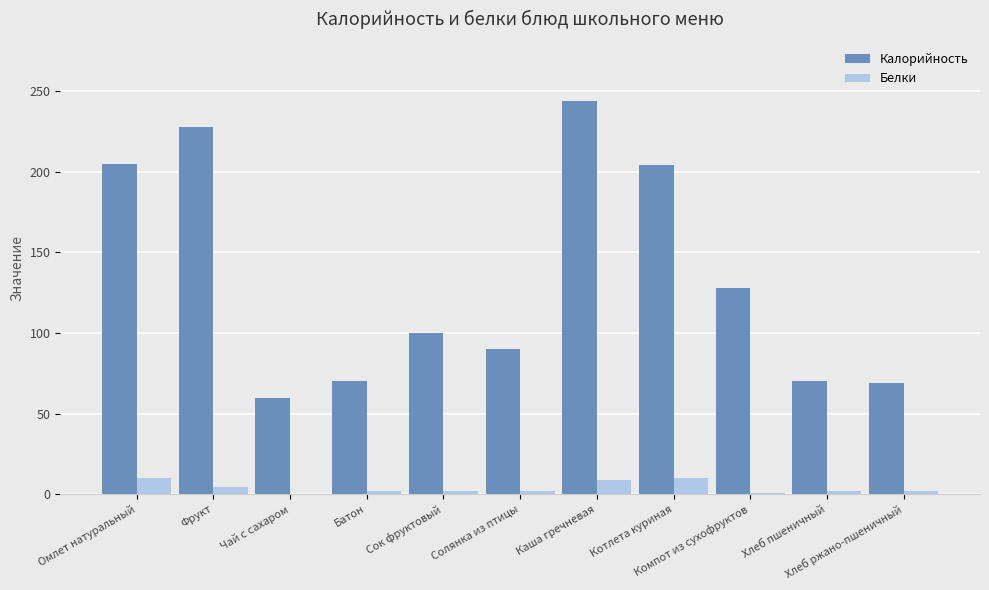

Which series has the largest total across all categories?

Калорийность